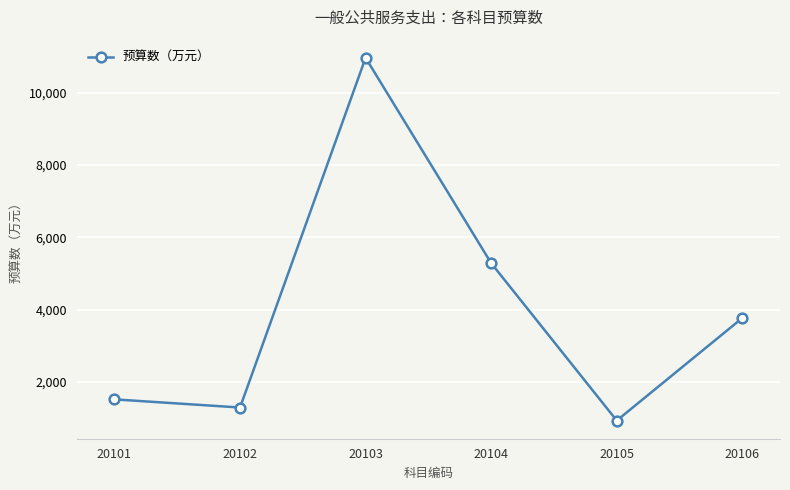

Approximately how many times larger is the value at 20106 compared to 20103?

0.3